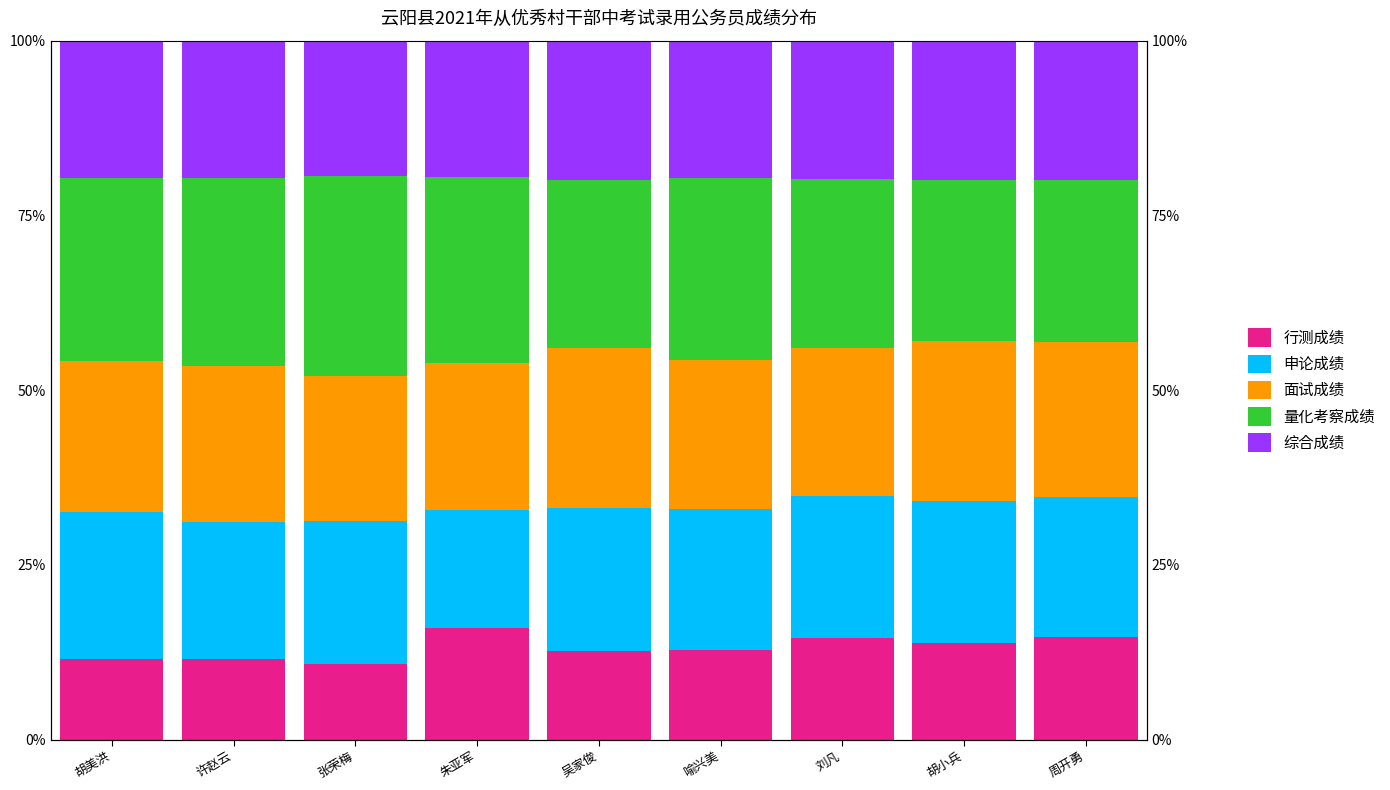

What is the value of the 综合成绩 bar at the 5th from the left?

19.9